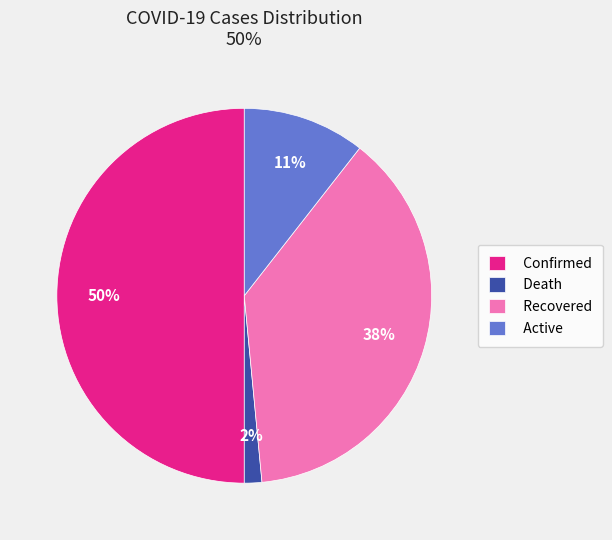

Is Death the majority of the pie?

No